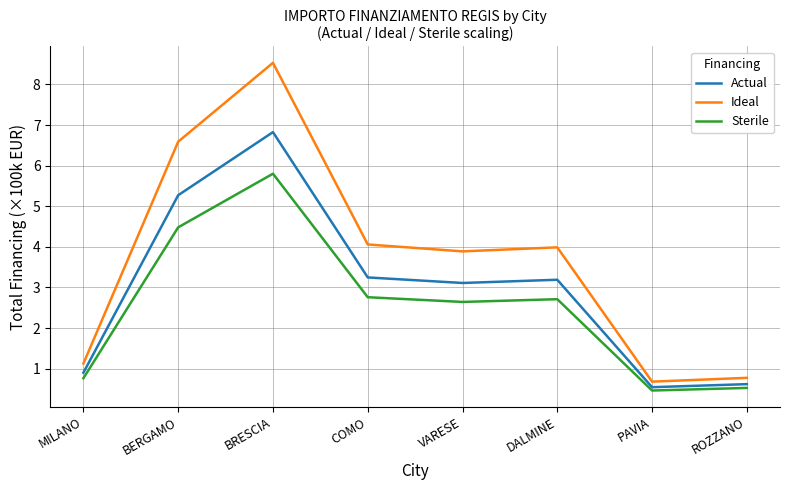

The Actual series shows 3.5 at BRESCIA. True or false?

False